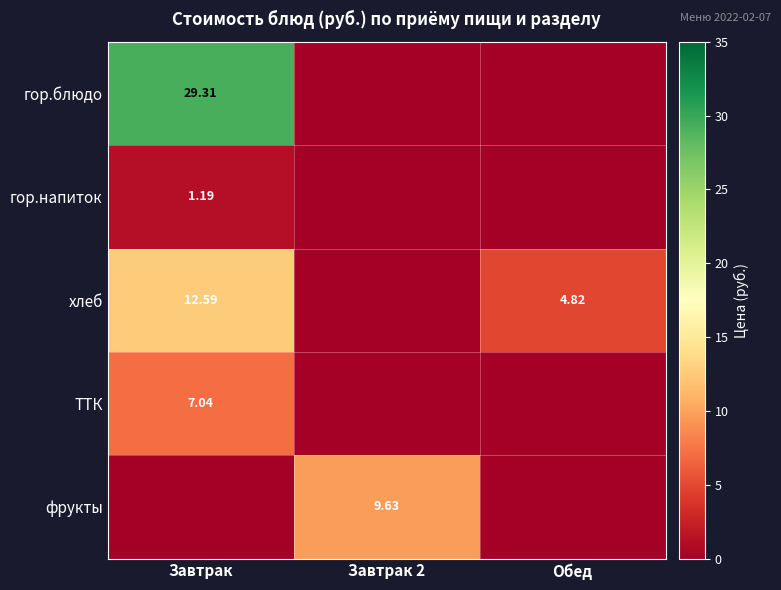

At which category is the sum across all series the highest?

Завтрак